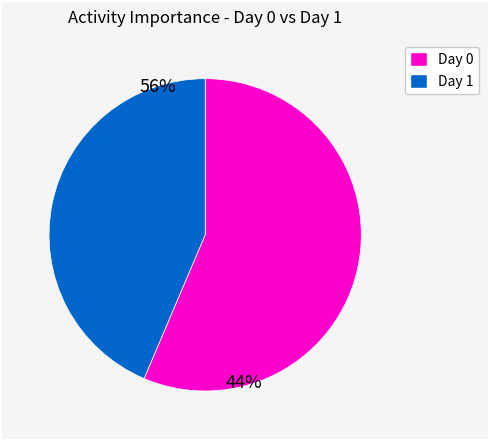

Is the sum of Day 0 and Day 1 greater than half?

Yes